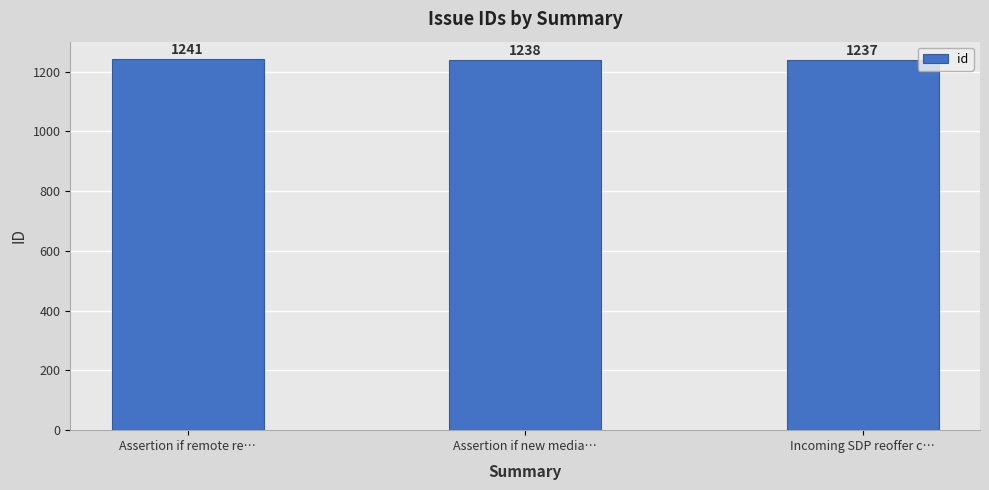

At which category does the chart reach its peak across all series?

Assertion if remote re…